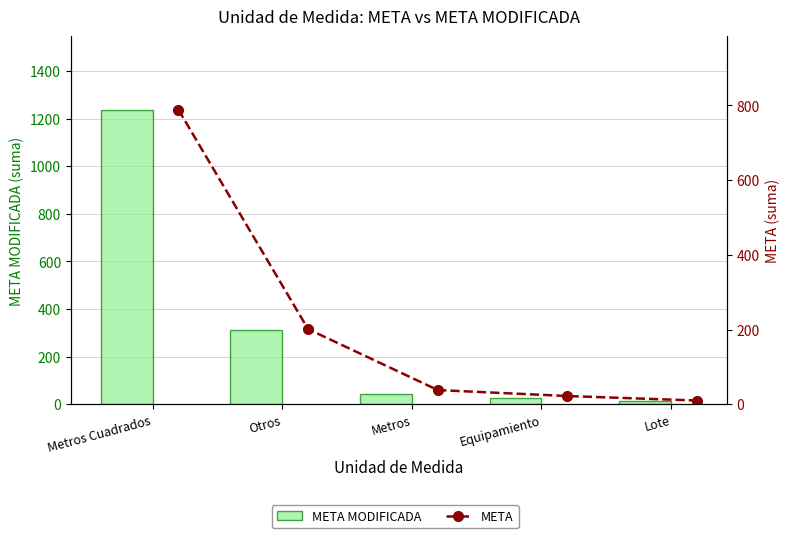

Reading left to right, what are all the values shown in this chart?

META MODIFICADA: 1237	312	45	28	12
META: 788	201	38	22	10